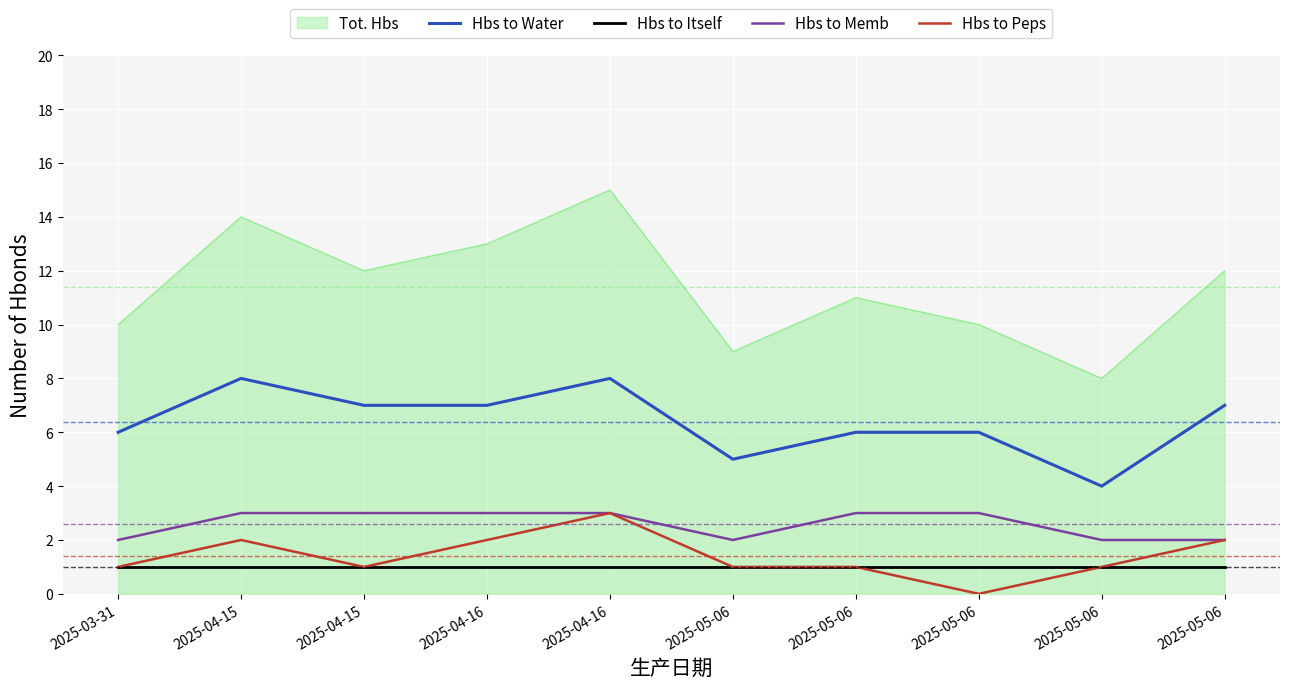

What is the label of the 1st point from the right?

2025-05-06